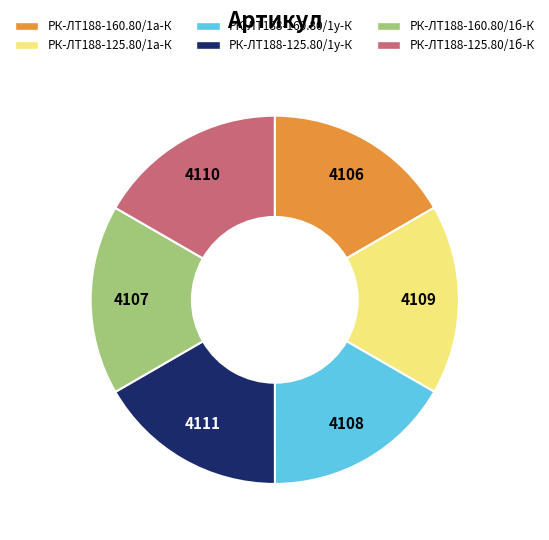

Combined, do РК-ЛТ188-160.80/1а-К and РК-ЛТ188-125.80/1б-К account for over 50%?

No